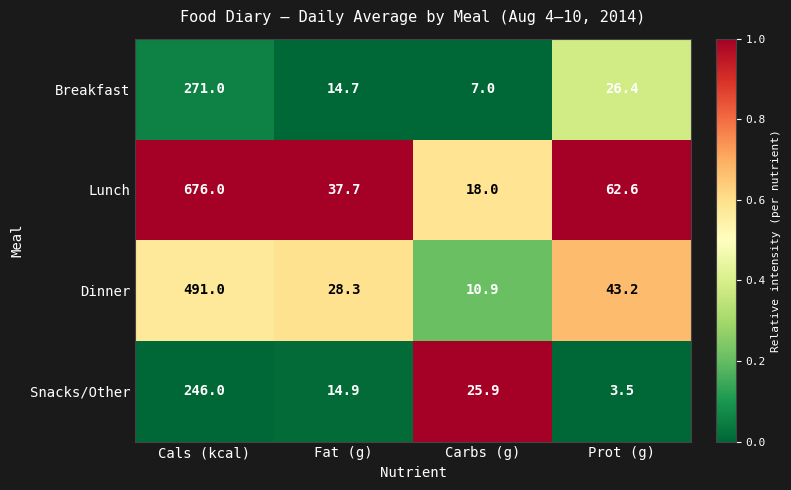

What is the spread (max minus min) of values at Cals (kcal)?

430.0